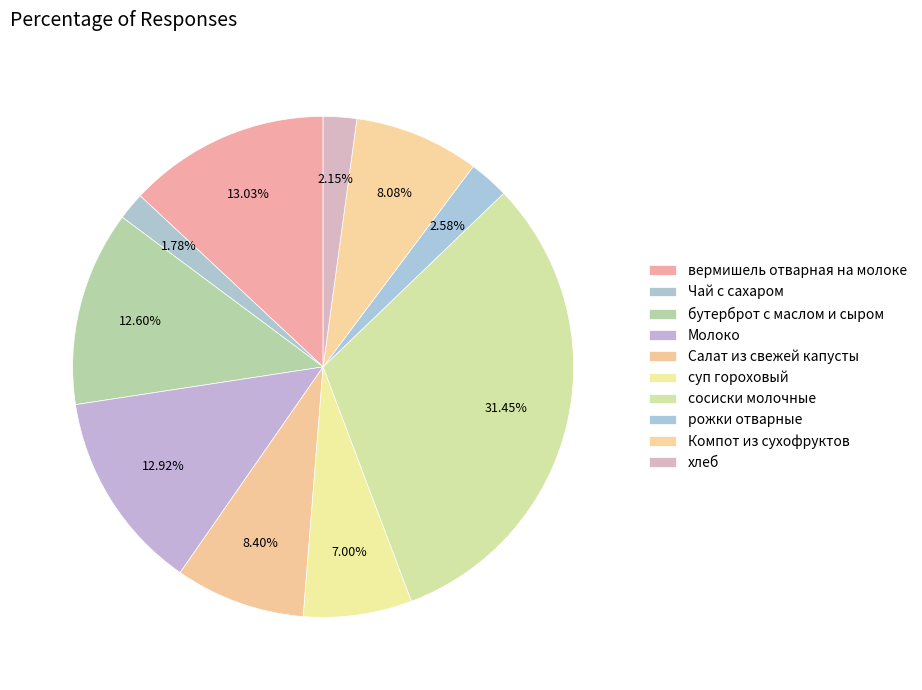

Count the number of slices in the pie.

10